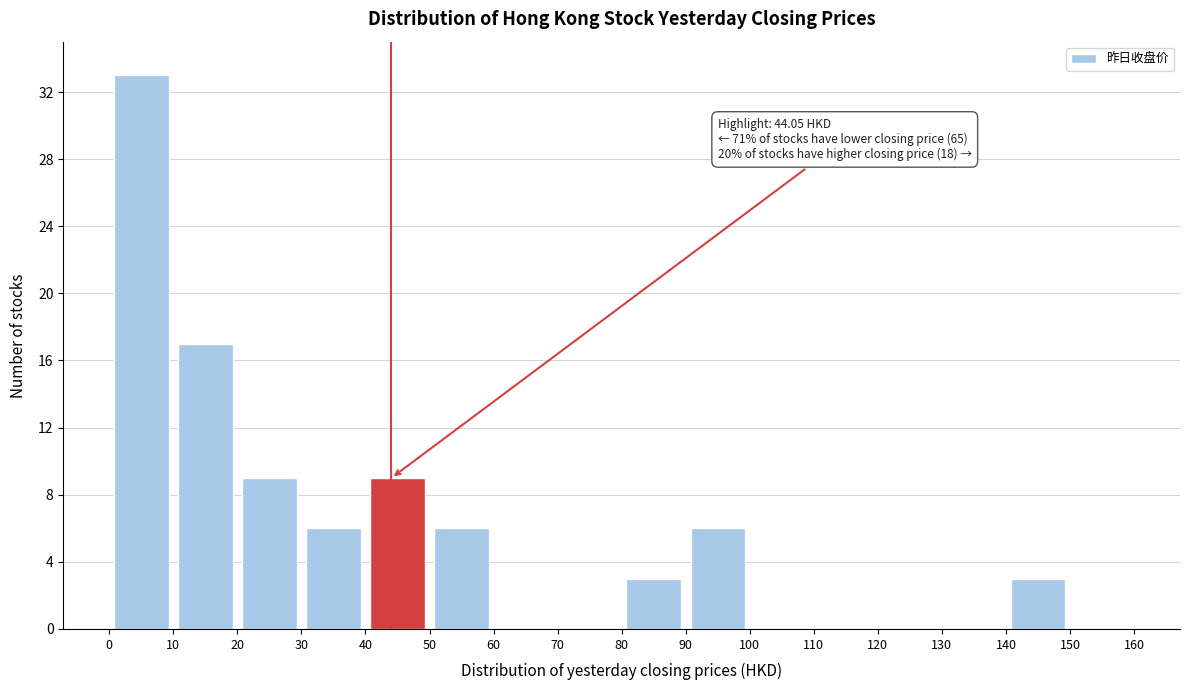

Over which range of the x-axis is the bar tallest?

0 to 10